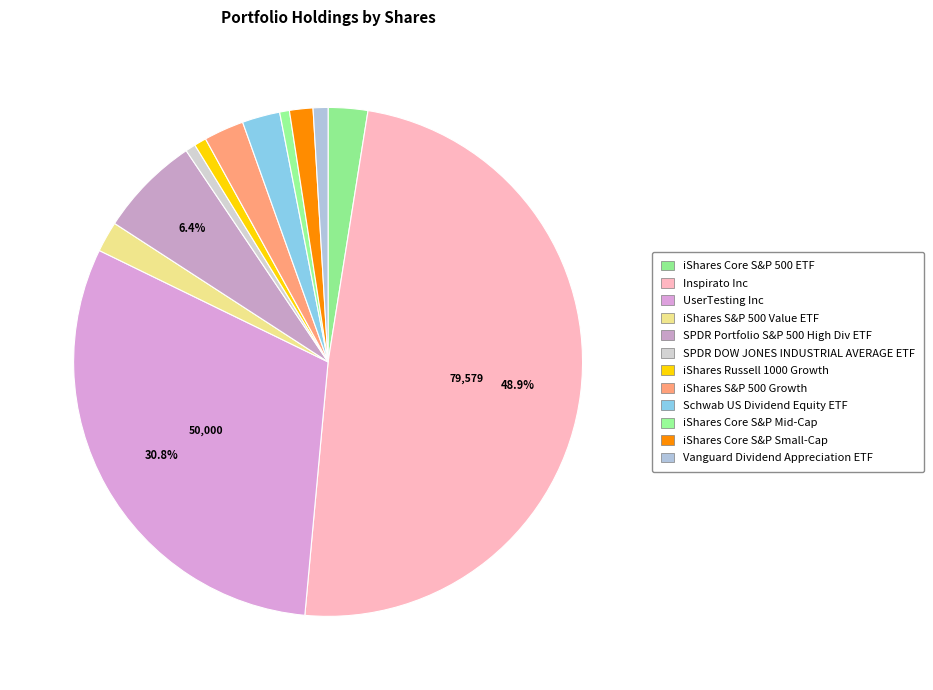

To the nearest percent, what is the average slice percentage?

8%